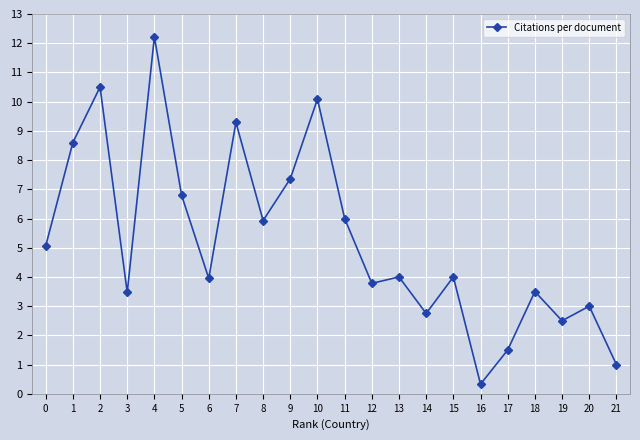

Does the chart have visible grid lines?

Yes